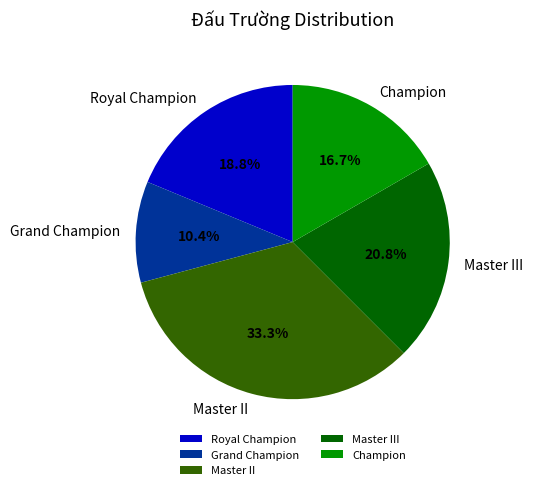

Between Champion and Royal Champion, which is larger?

Royal Champion